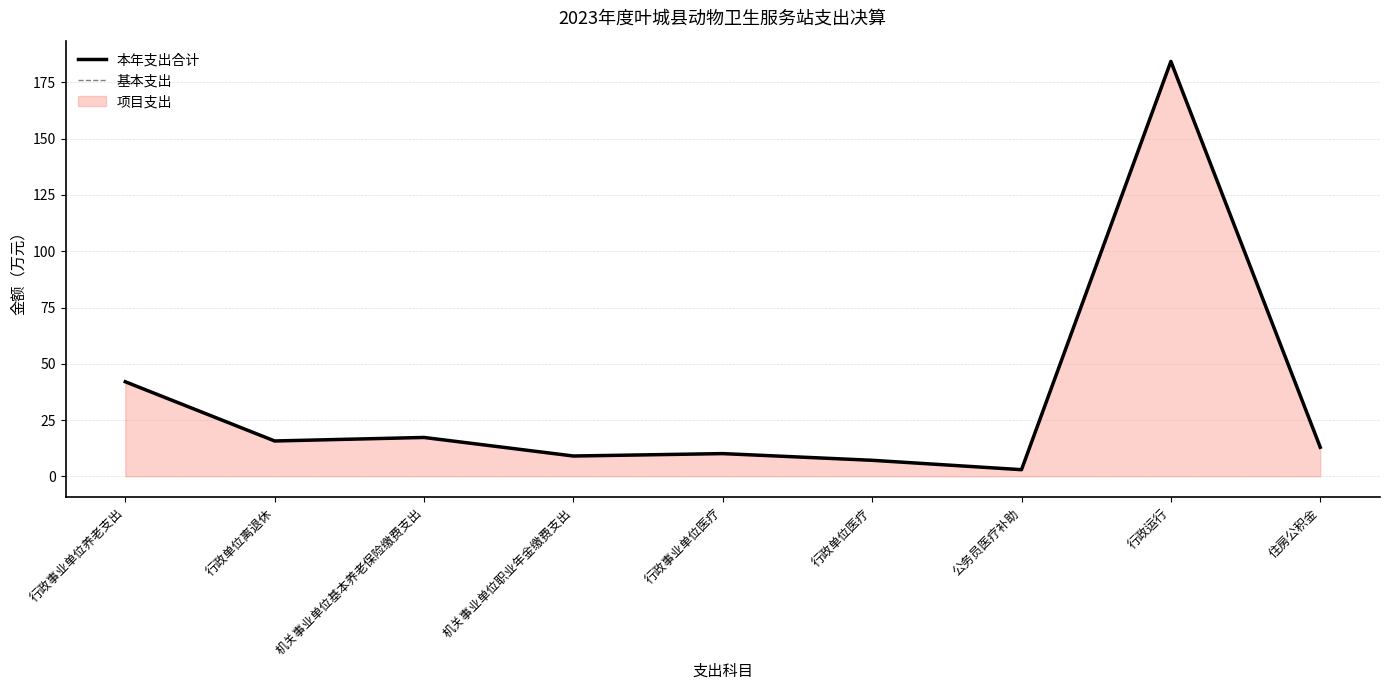

The value of 本年支出合计 at 机关事业单位基本养老保险缴费支出 is 26.8. True or false?

False